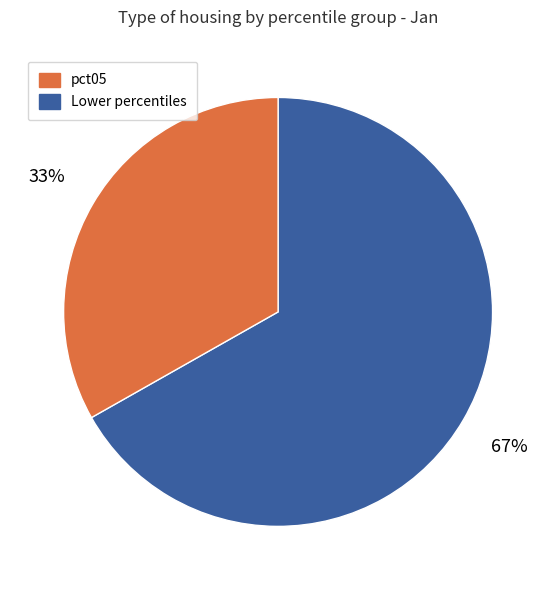

Does any single category account for the majority?

Yes